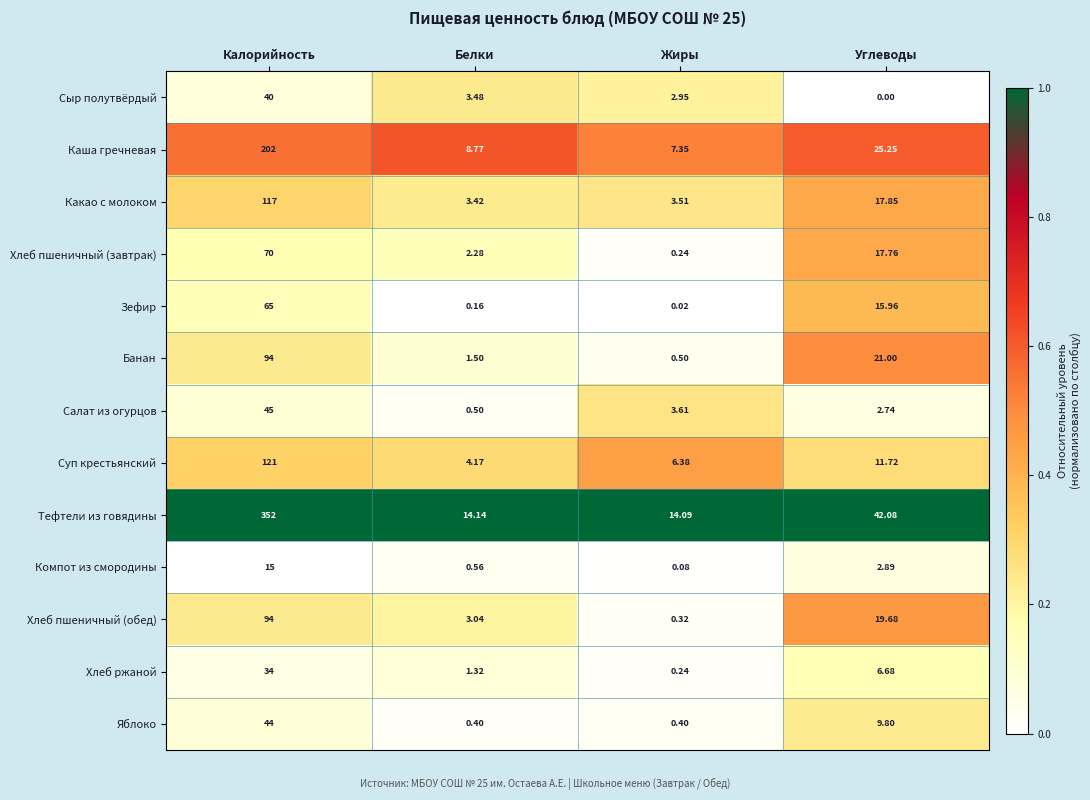

Which series has the widest spread of values?

Тефтели из говядины